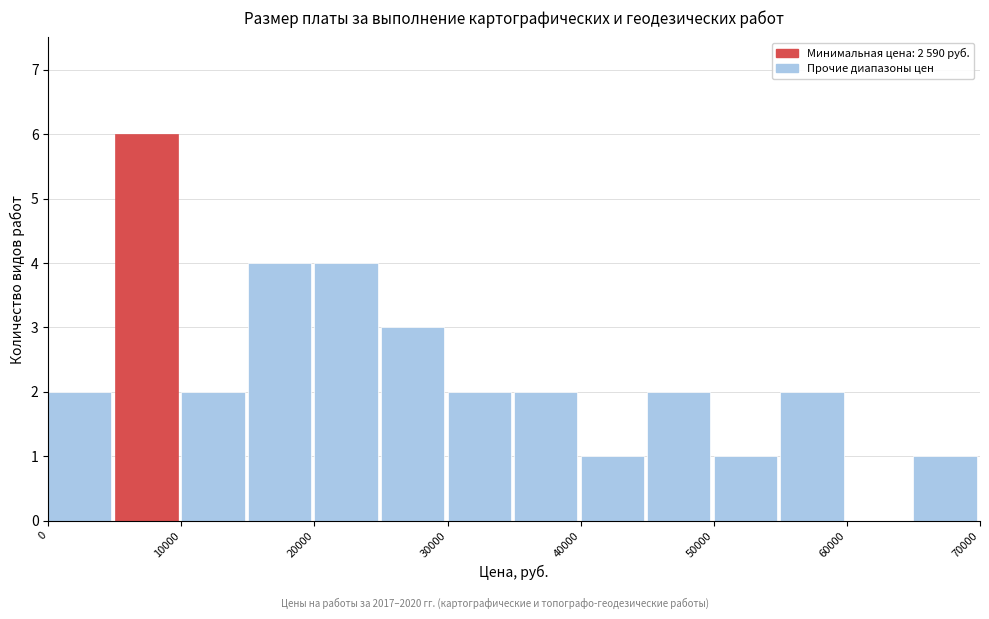

Over which range of the x-axis is the bar tallest?

5000 to 10000